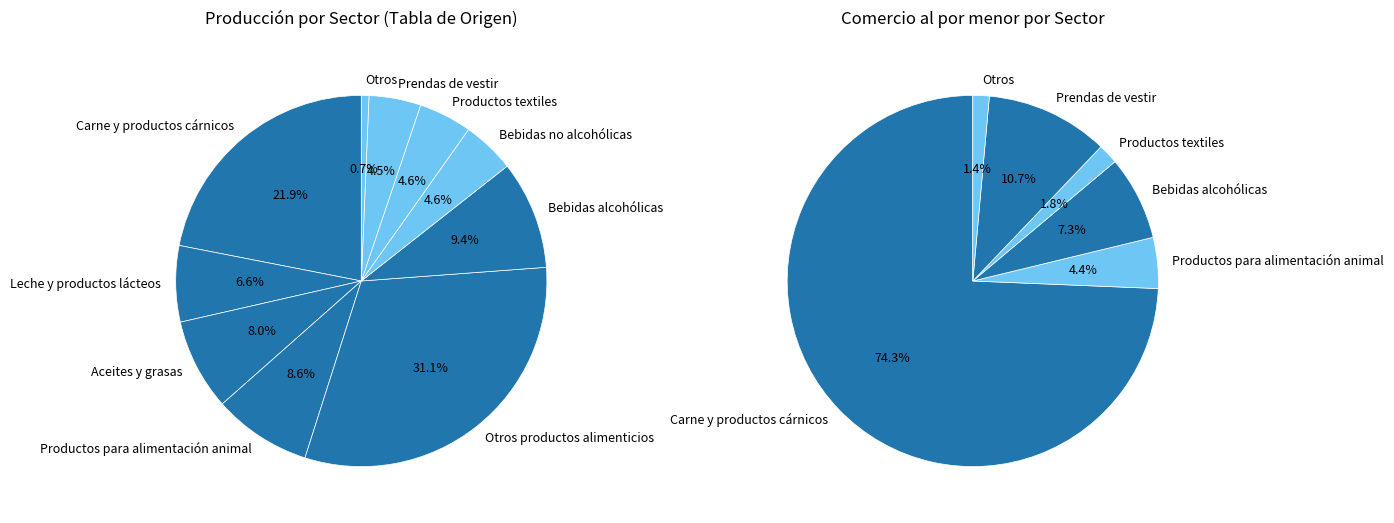

Between 16 and 2, which is larger?

16